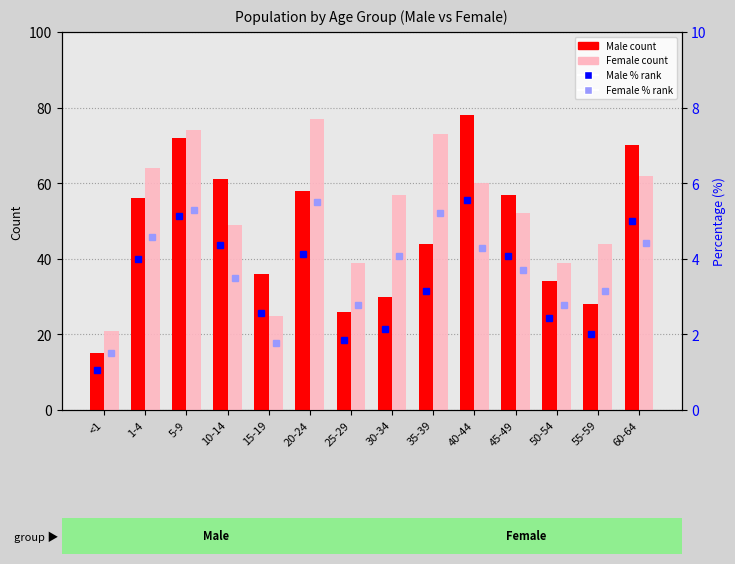

Is it true that Female count equals 39.0 at 50-54?

True